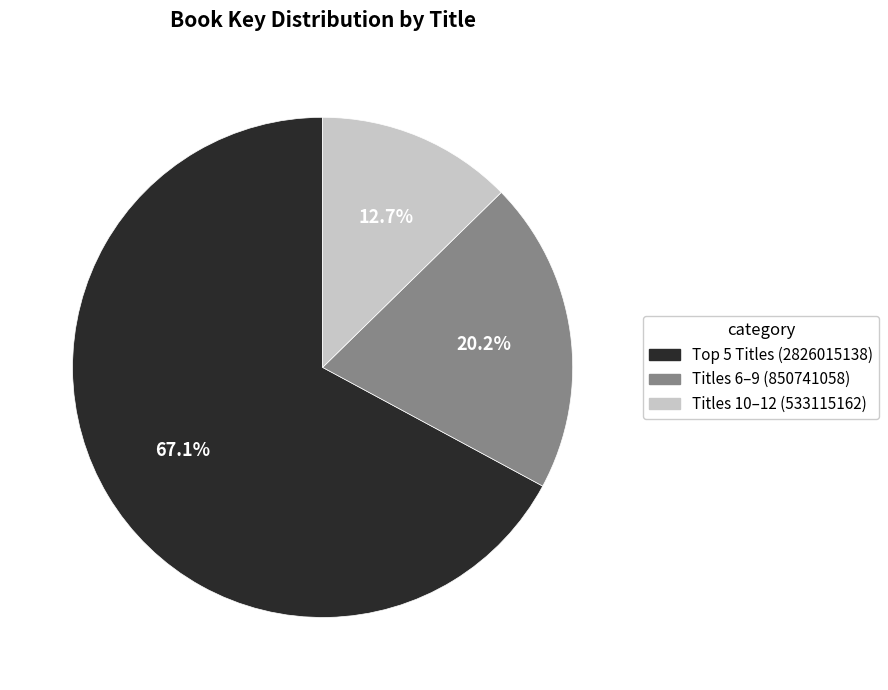

What is the smallest slice in the pie chart?

Titles 10–12 (533115162)